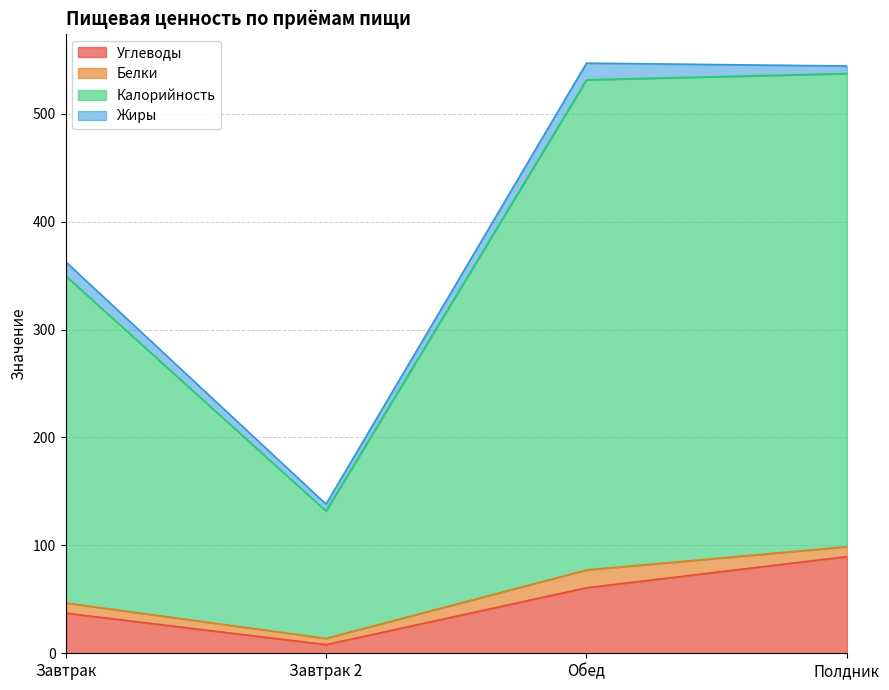

True or false: Калорийность and Углеводы intersect in this chart.

False